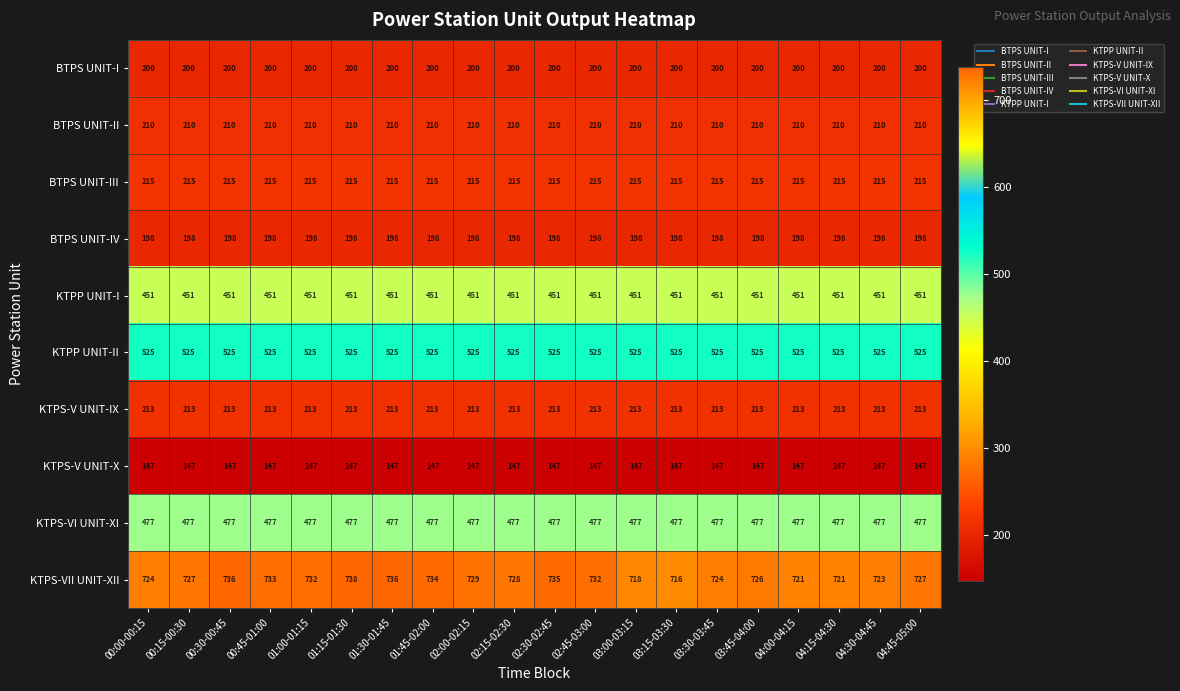

At which category is the sum across all series the highest?

01:15-01:30